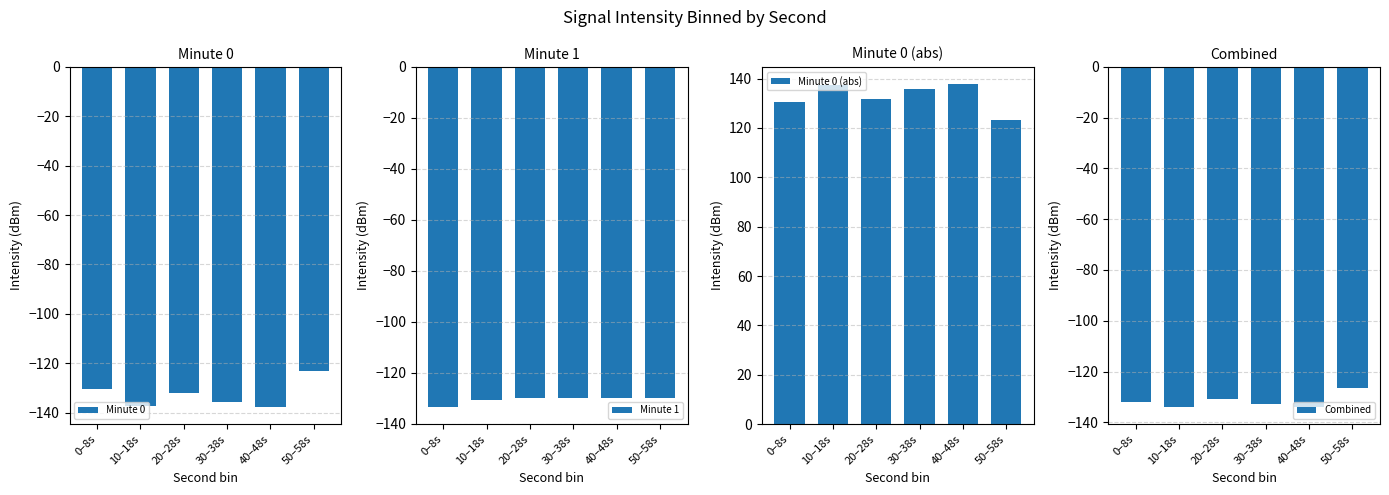

At which label does Minute 0 (abs) reach its minimum?

50–58s